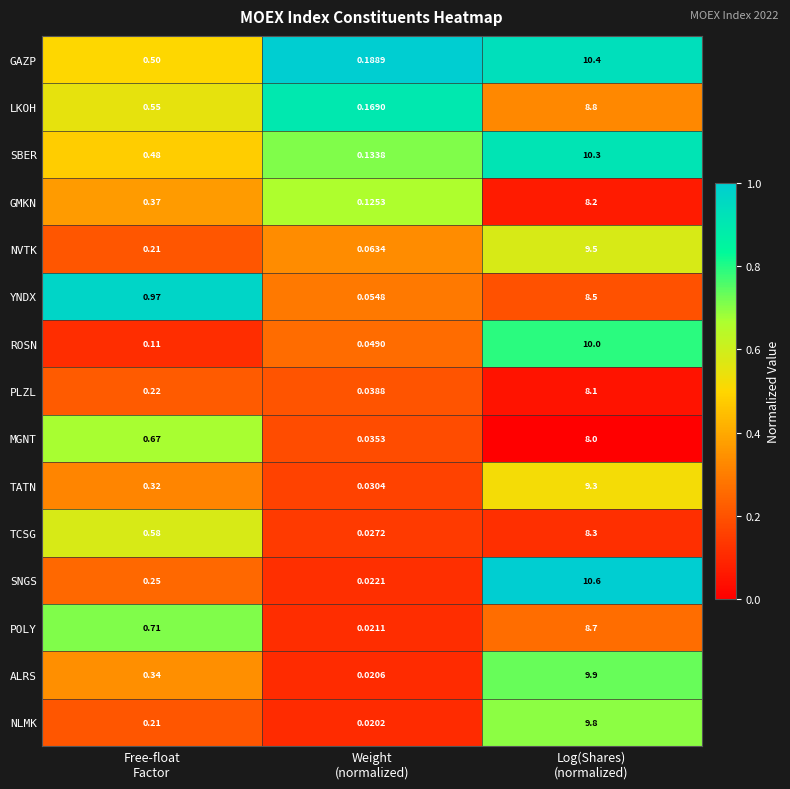

Which series changed the most between Weight
(normalized) and Log(Shares)
(normalized)?

SNGS